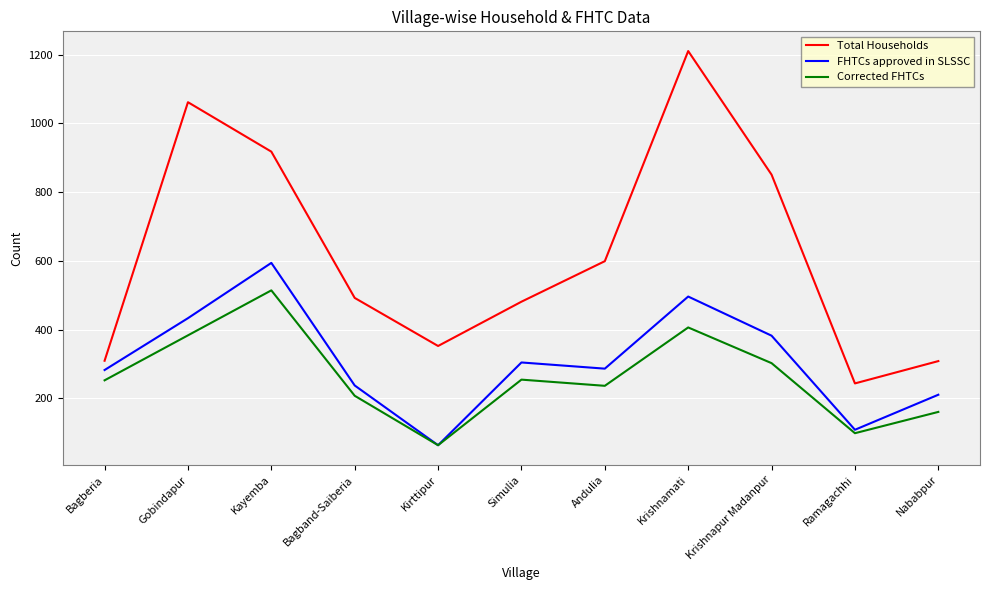

Rank the series by their maximum value, from lowest to highest.

Corrected FHTCs, FHTCs approved in SLSSC, Total Households